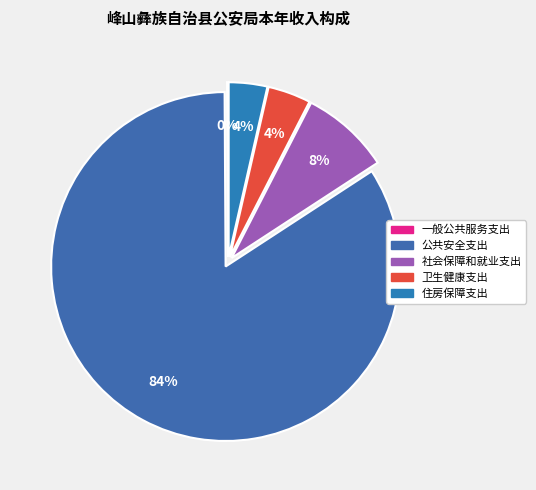

The 一般公共服务支出 slice represents 5% of the pie. True or false?

False